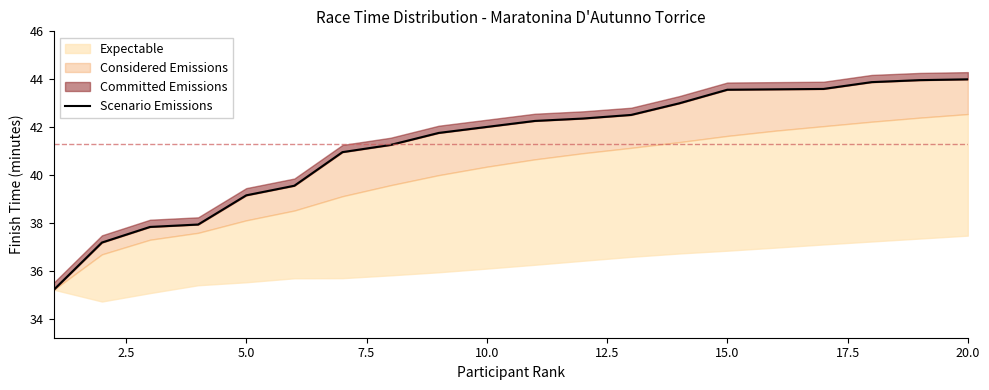

Approximately how many times larger is the value at 10 compared to 17?

1.0